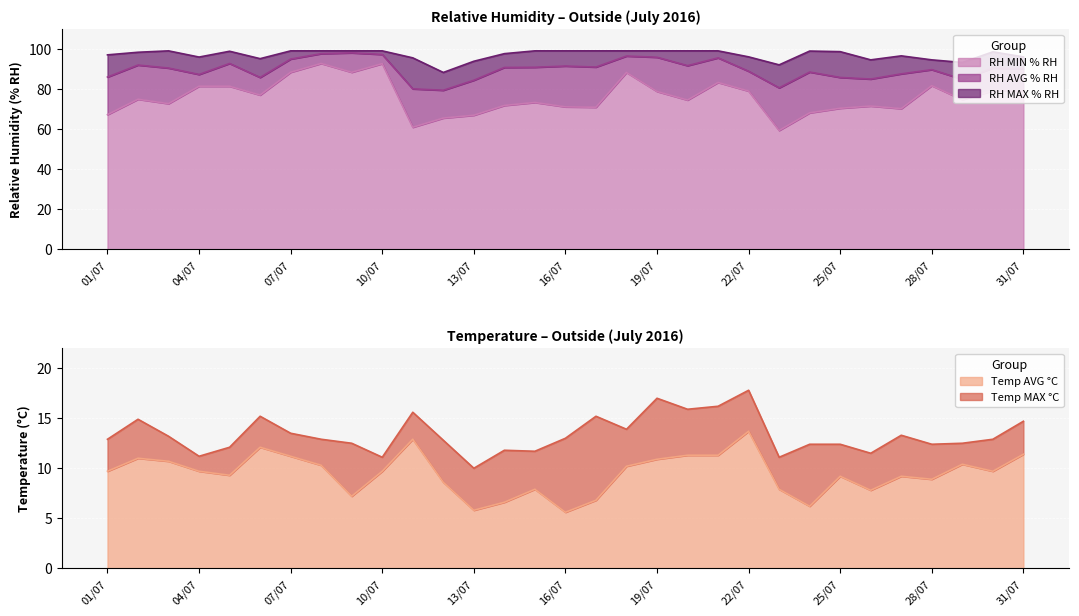

What is the highest value of the RH MIN % RH series?

92.9